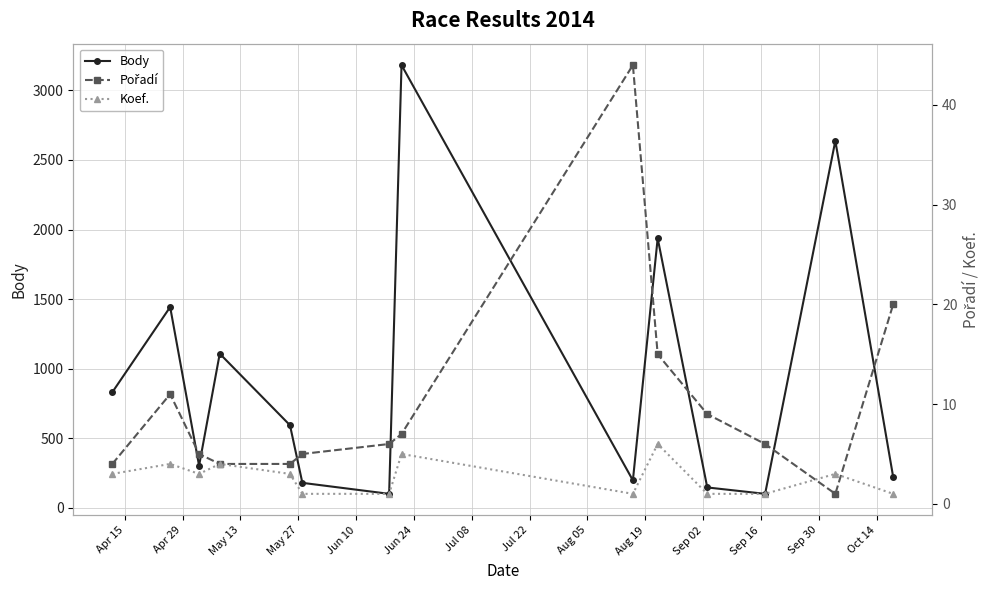

What is the maximum value for Body?

3181